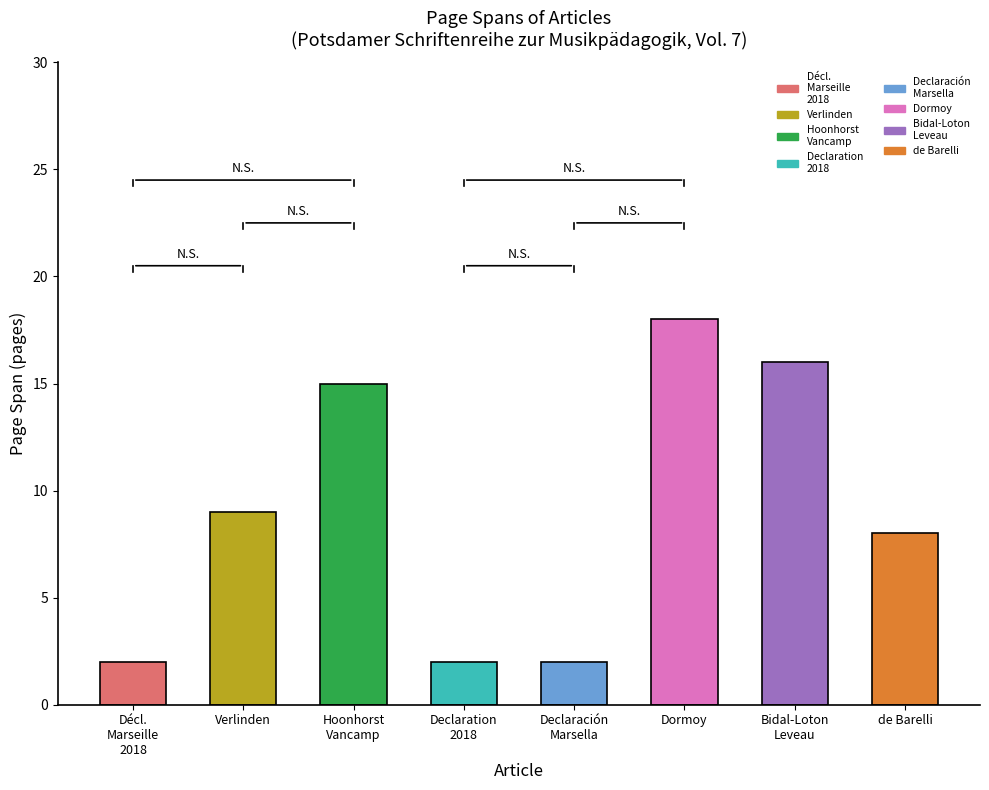

What is the sum of the values at de Barelli, Tatiana and Déclaration de Marseille 2018?

10